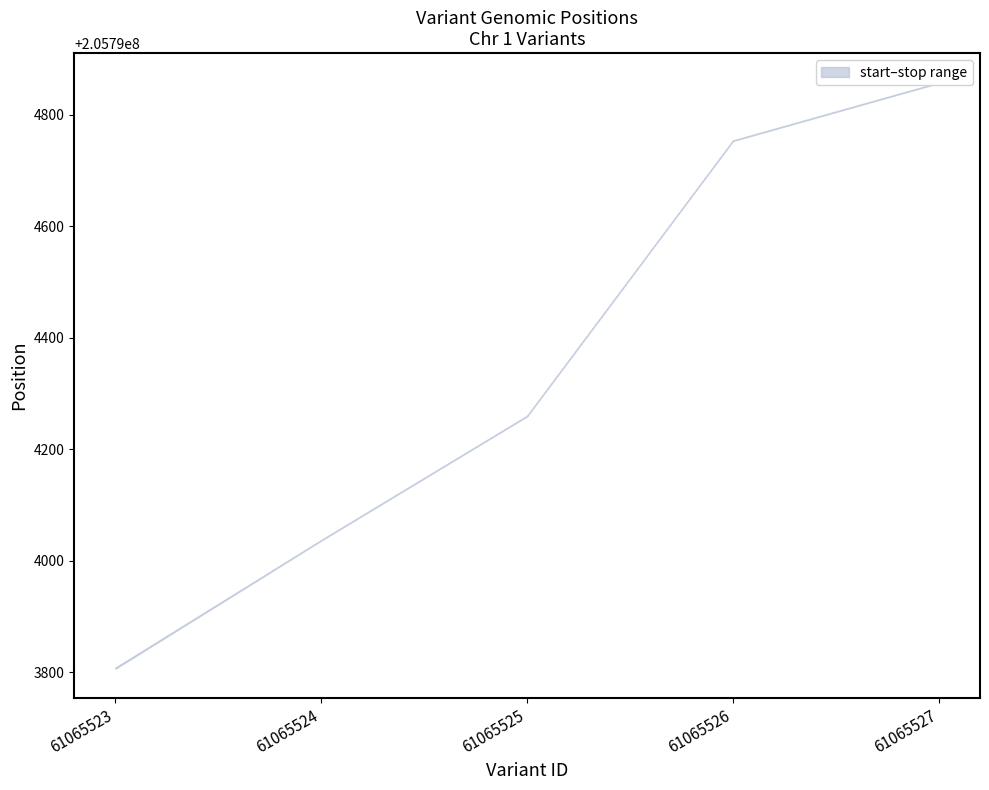

What is the total value across all series at 61065526?

411589507